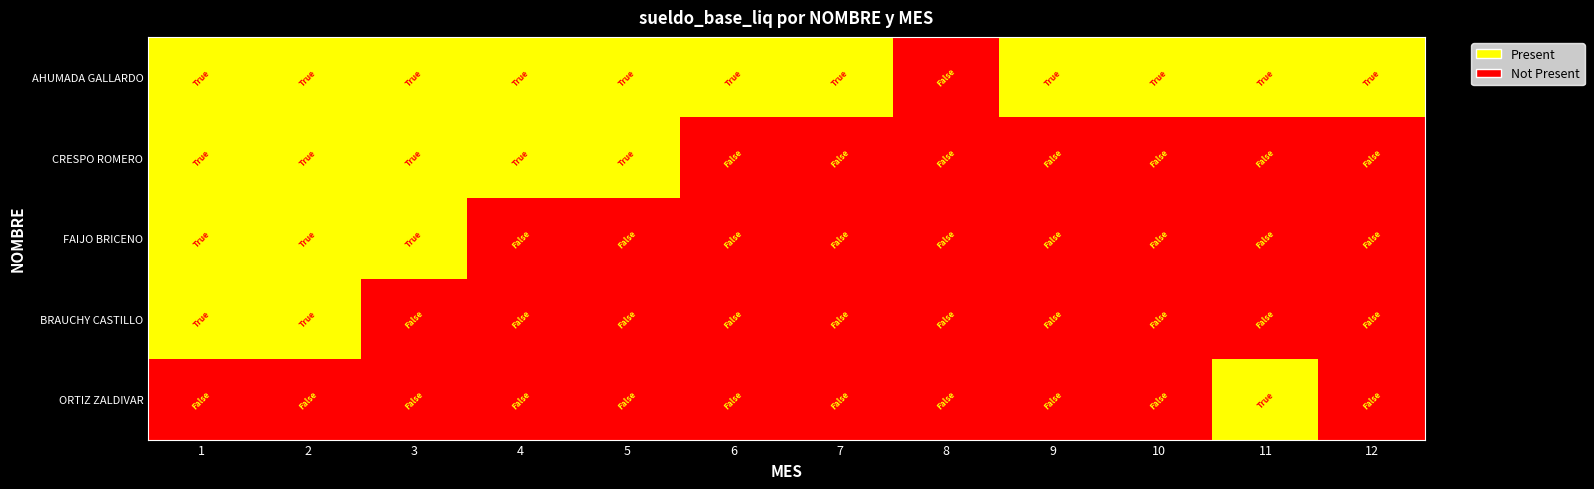

Reading right to left, list all the values displayed in this chart.

AHUMADA GALLARDO: 12=1	11=1	10=1	9=1	8=0	7=1	6=1	5=1	4=1	3=1	2=1	1=1
CRESPO ROMERO: 12=0	11=0	10=0	9=0	8=0	7=0	6=0	5=1	4=1	3=1	2=1	1=1
FAIJO BRICENO: 12=0	11=0	10=0	9=0	8=0	7=0	6=0	5=0	4=0	3=1	2=1	1=1
BRAUCHY CASTILLO: 12=0	11=0	10=0	9=0	8=0	7=0	6=0	5=0	4=0	3=0	2=1	1=1
ORTIZ ZALDIVAR: 12=0	11=1	10=0	9=0	8=0	7=0	6=0	5=0	4=0	3=0	2=0	1=0